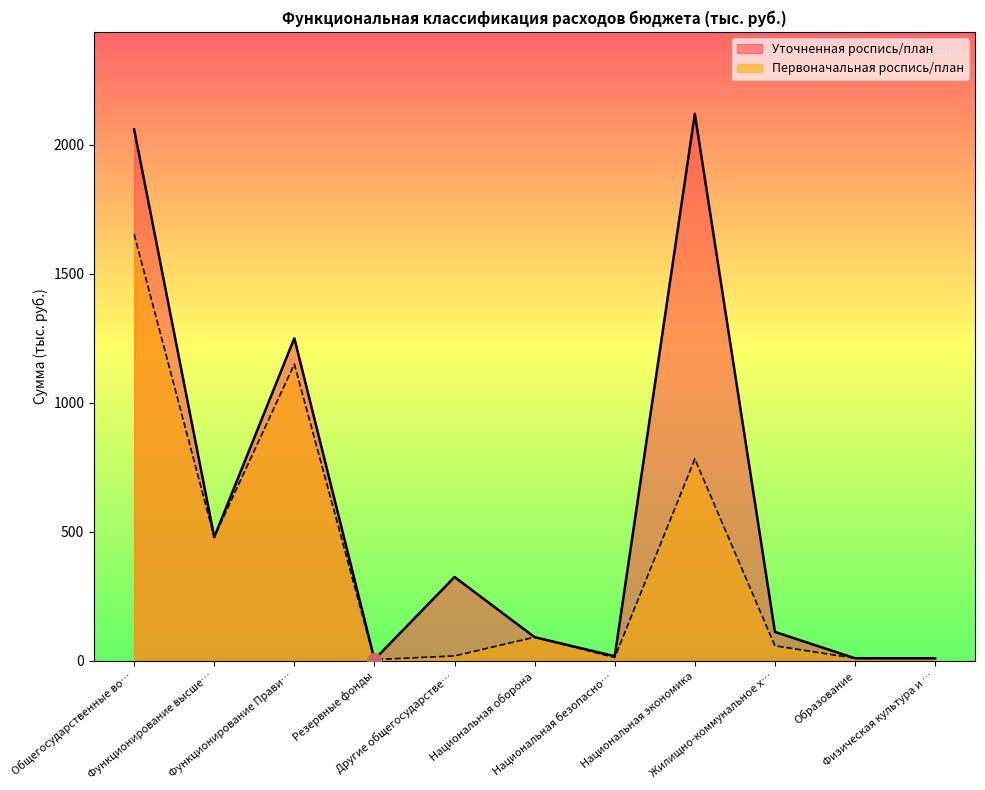

Does the chart have visible grid lines?

No